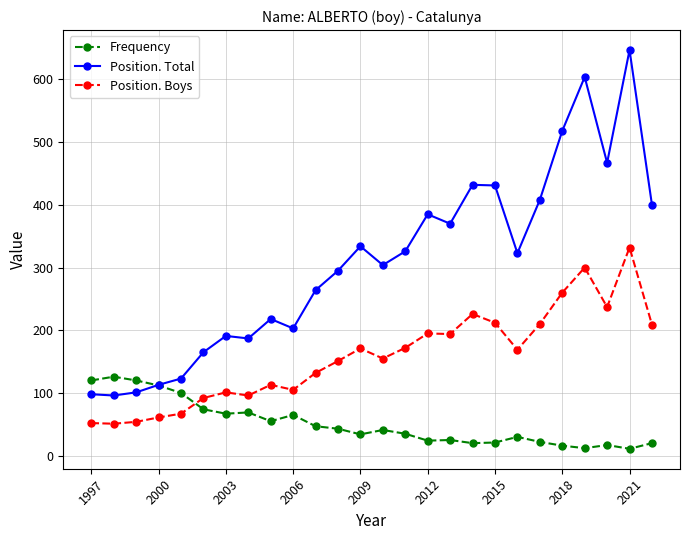

How many intersections are there between Frequency and Position. Boys?

1